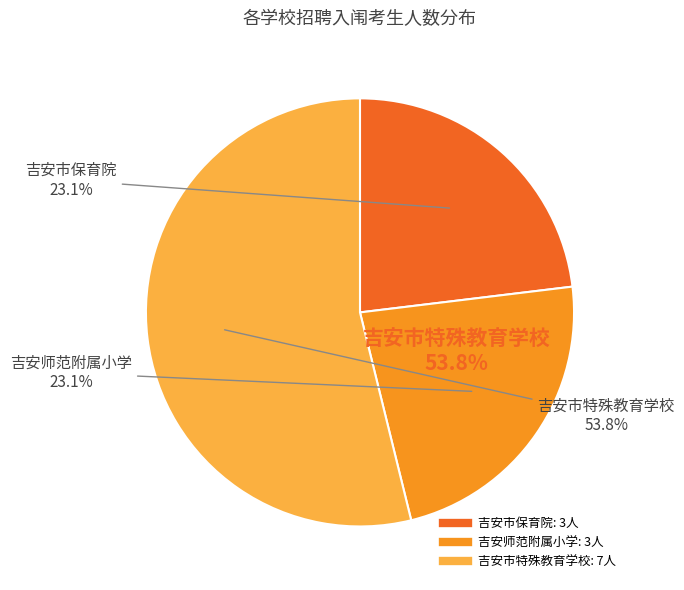

What percentage is the 吉安市特殊教育学校 slice, to the nearest percent?

54%